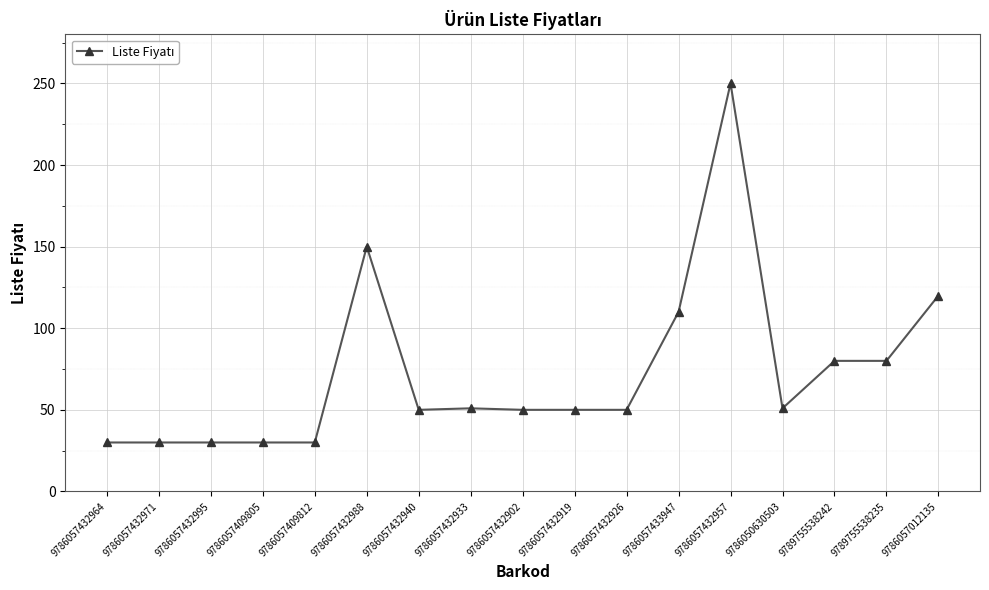

At which category does the chart reach its peak across all series?

9786057432957